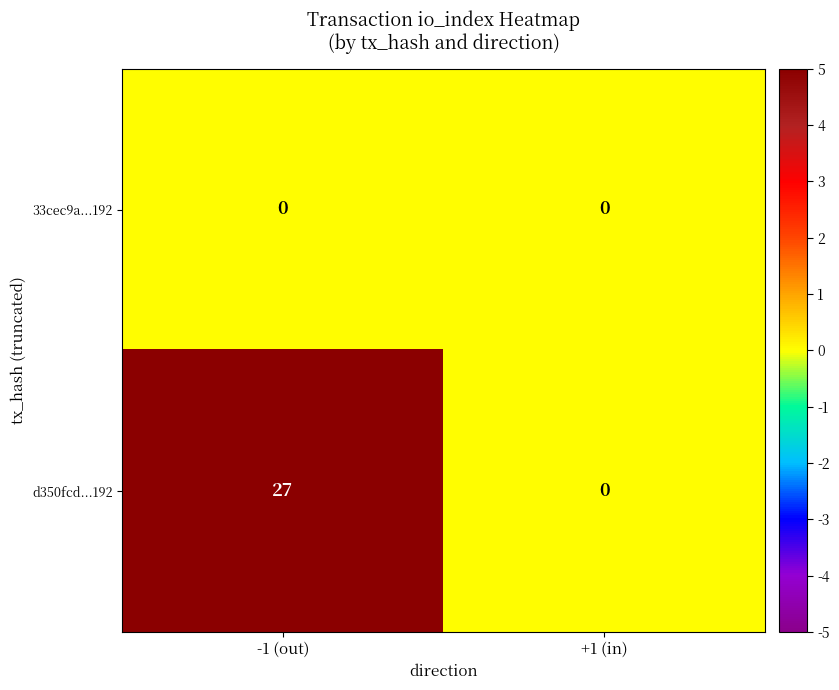

Reading left to right, what are all the values shown in this chart?

33cec9a...192: -1 (out)=0	+1 (in)=0
d350fcd...192: -1 (out)=27	+1 (in)=0